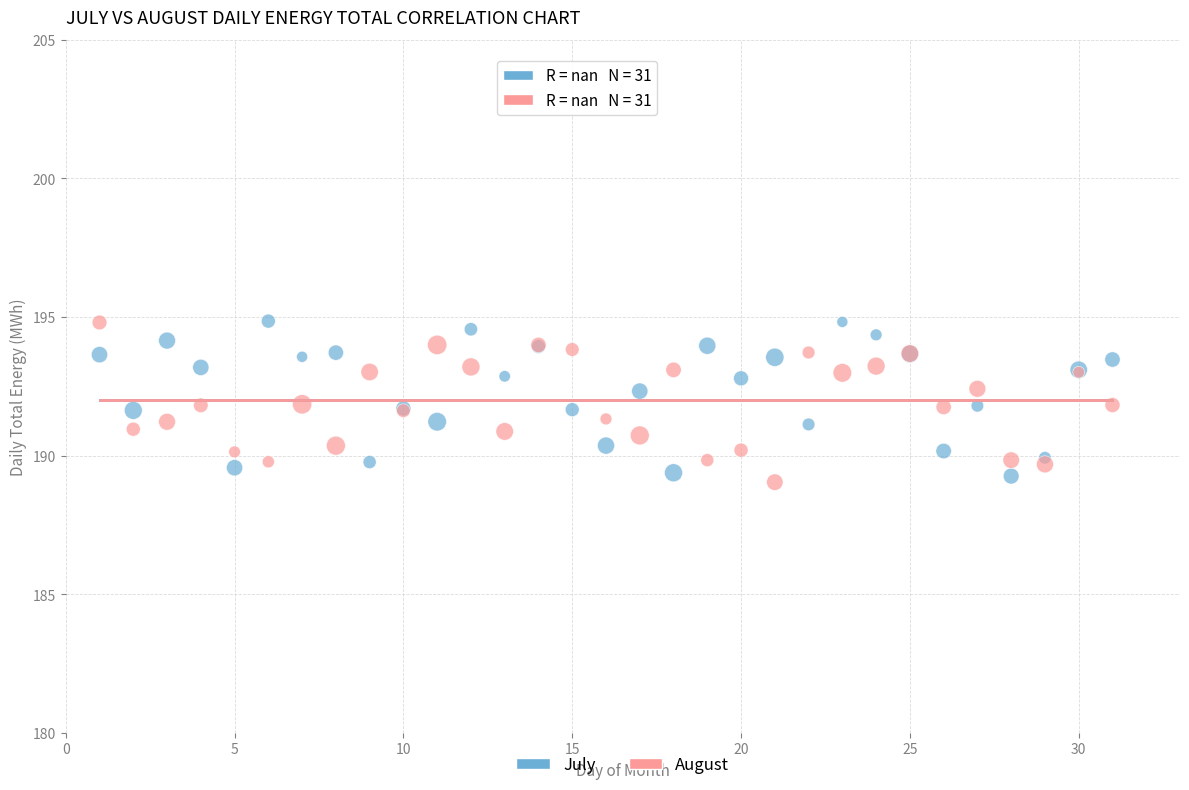

Which series contains the lowest Y value?

August